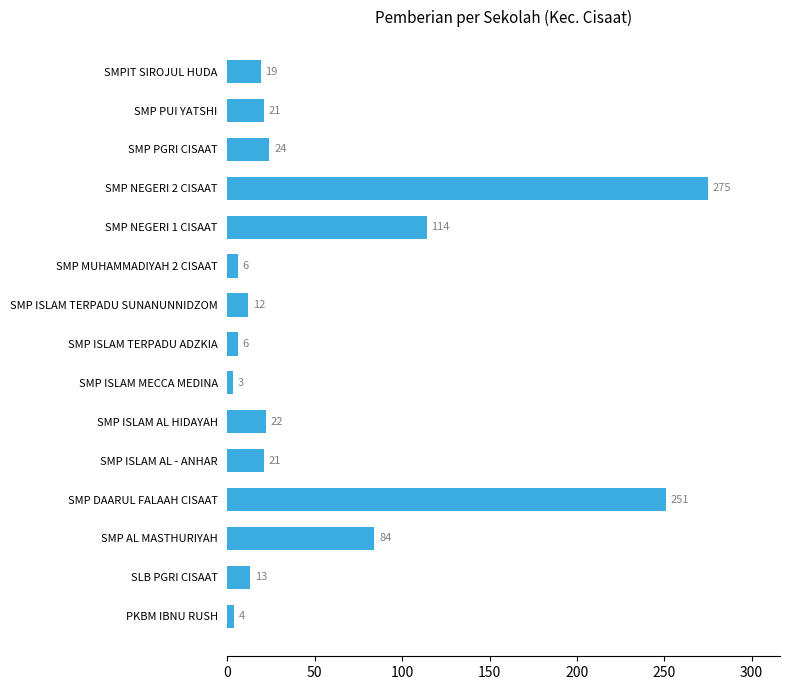

What is the difference between the maximum and minimum values?

272